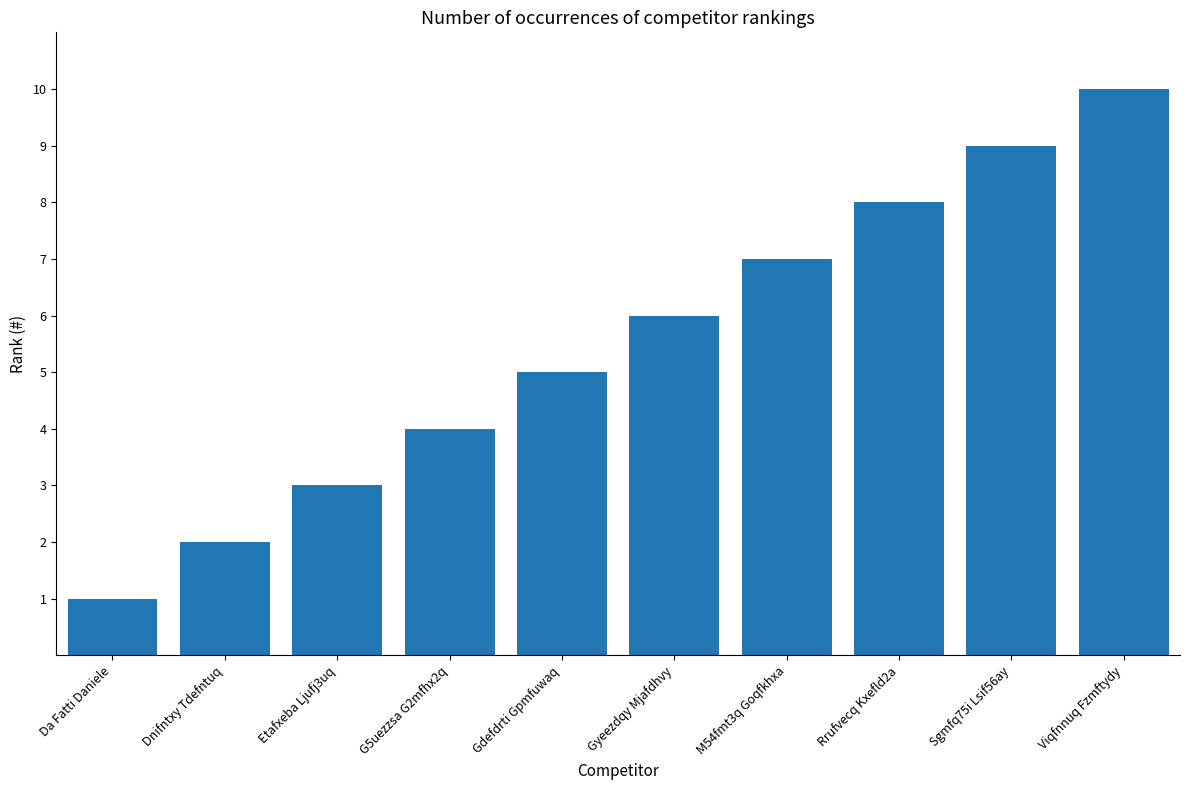

What is the label of the 7th bar from the left?

M54fmt3q Goqfkhxa